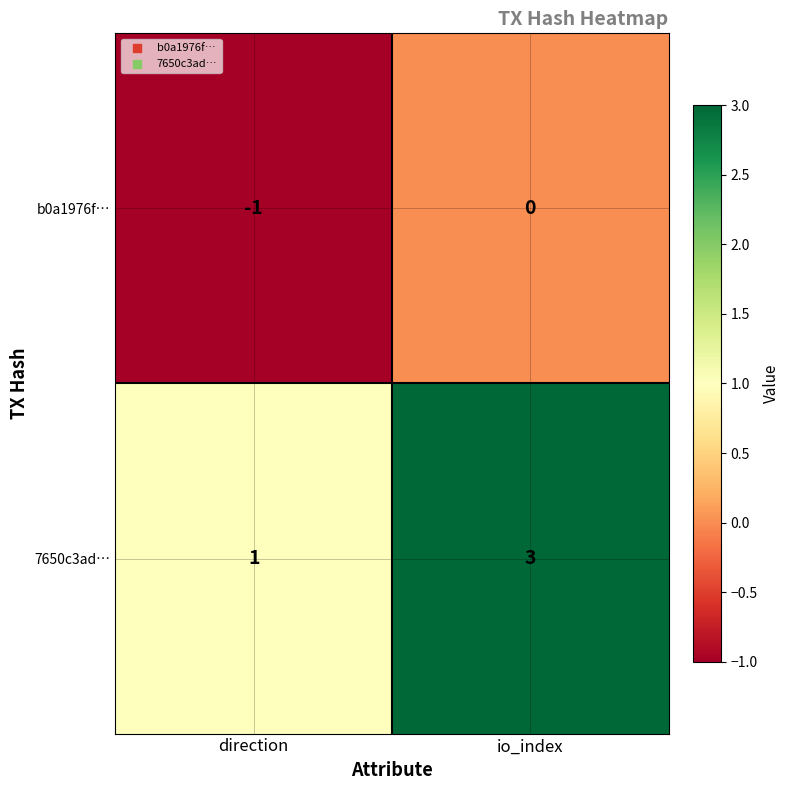

At which category is the sum across all series the highest?

io_index